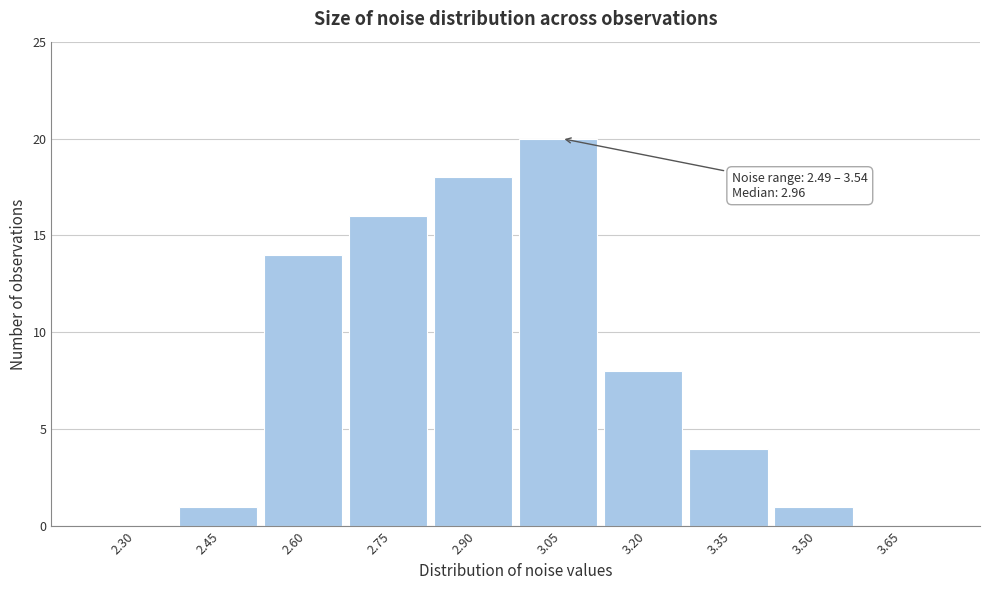

Reading left to right, what are all the values shown in this chart?

2.30=0	2.45=1	2.60=14	2.75=16	2.90=18	3.05=20	3.20=8	3.35=4	3.50=1	3.65=0